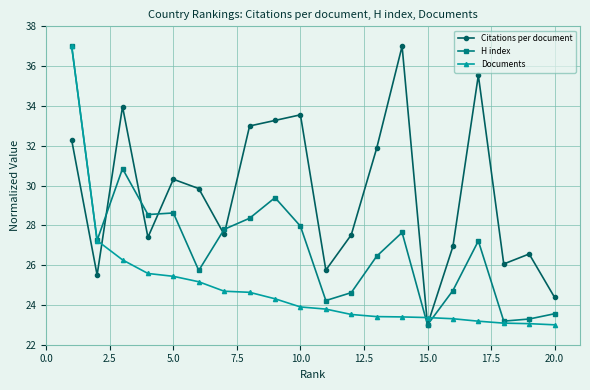

True or false: Citations per document has more than 1 interior local peaks.

True